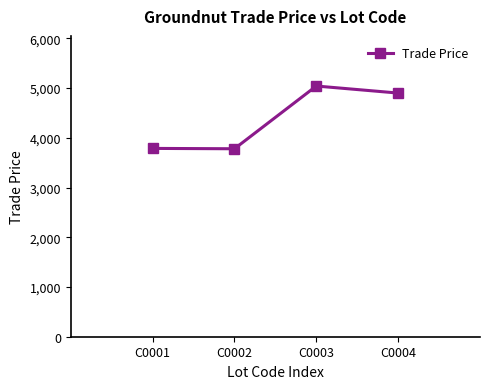

Which category has the highest value across all series?

C0003